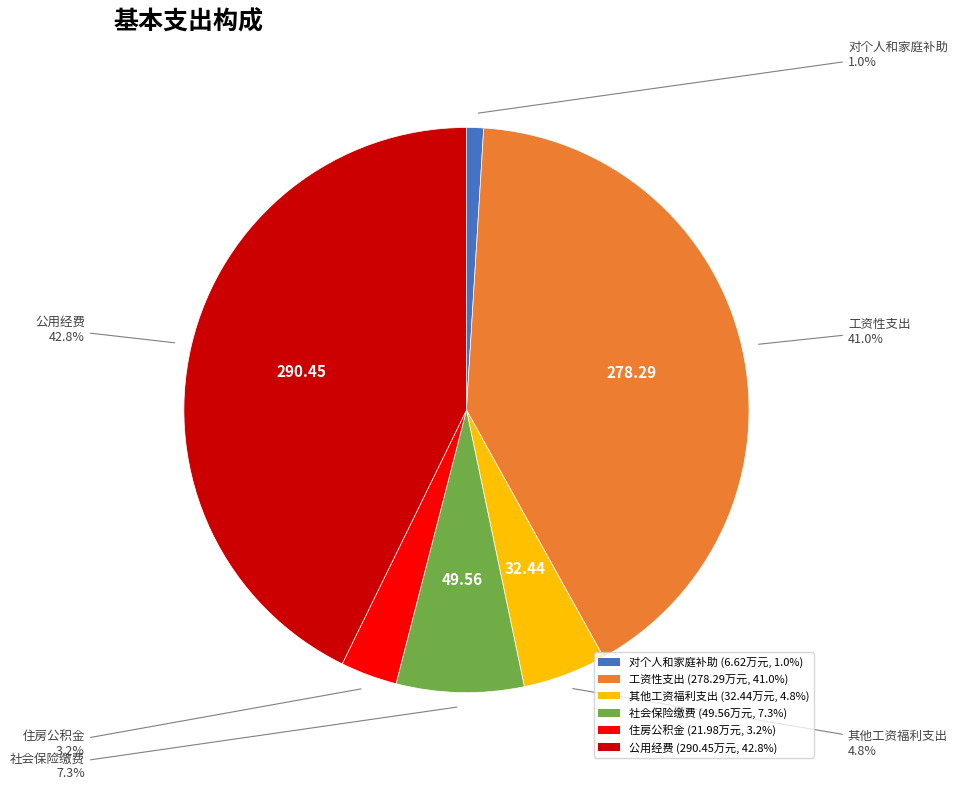

Is there a majority slice in this chart?

No